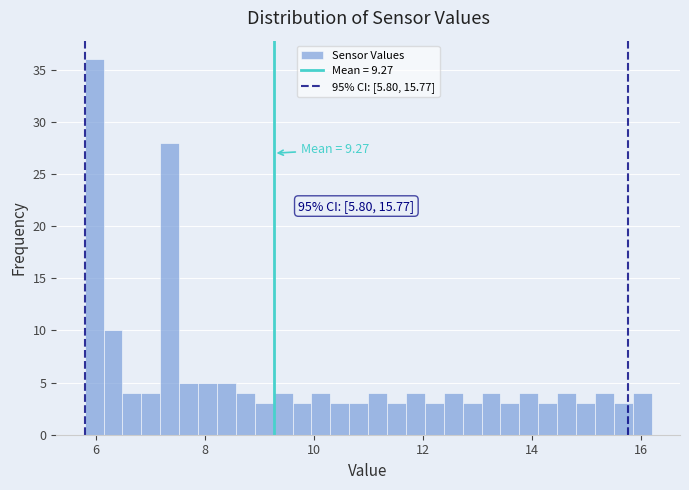

Around what value on the x-axis is the tallest bar? Give the approximate position of its centre, as read against the axis.

6.0